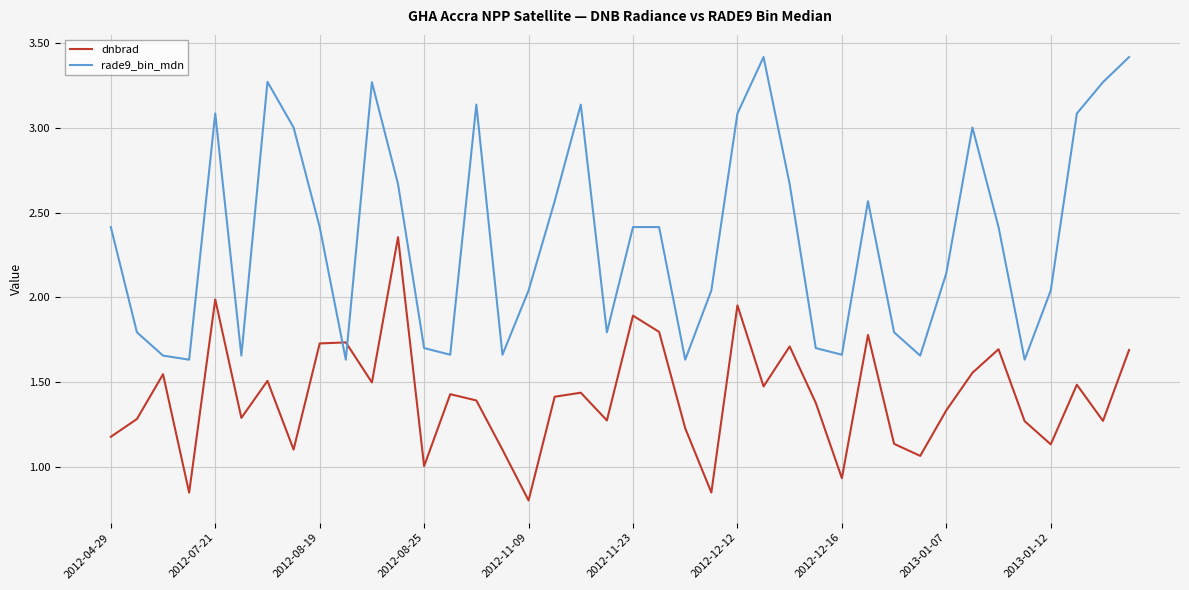

True or false: rade9_bin_mdn and dnbrad intersect in this chart.

True